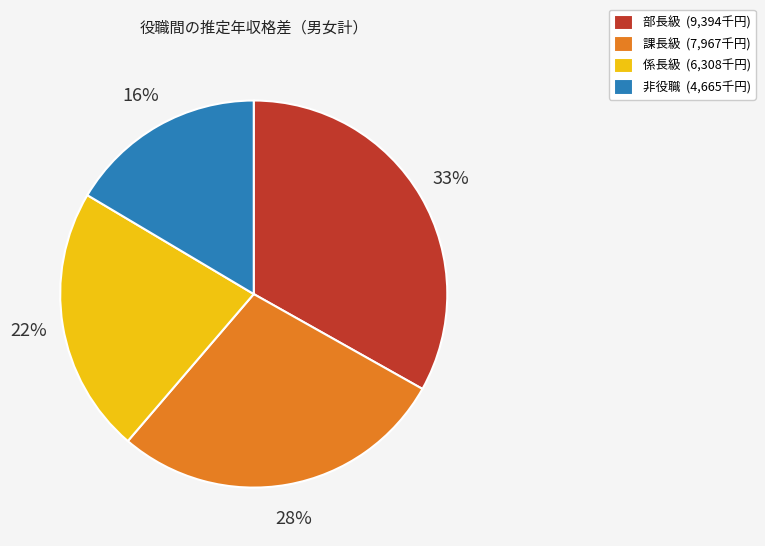

Is the sum of 課長級 and 部長級 greater than half?

Yes